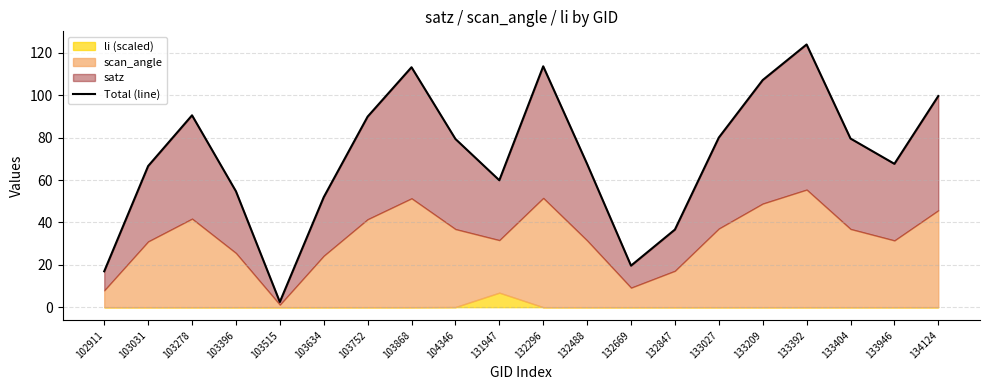

List the labels in order of value, largest first.

133392, 132296, 103868, 133209, 134124, 103278, 103752, 133027, 133404, 104346, 133946, 132488, 103031, 131947, 103396, 103634, 132847, 132669, 102911, 103515